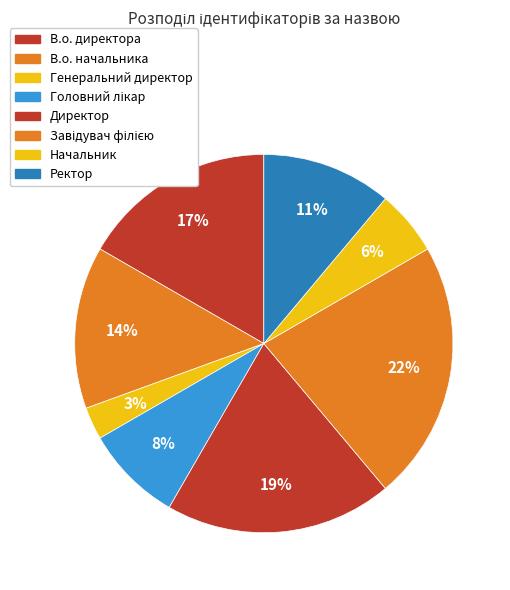

To the nearest percent, what percentage of the pie is Ректор?

11%